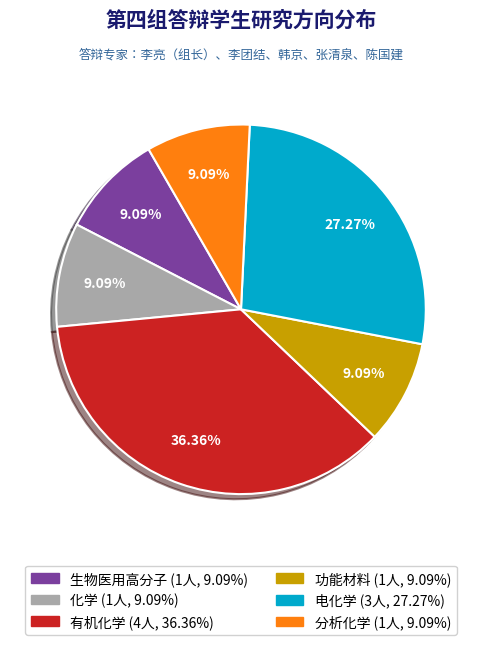

Count the number of slices in the pie.

6